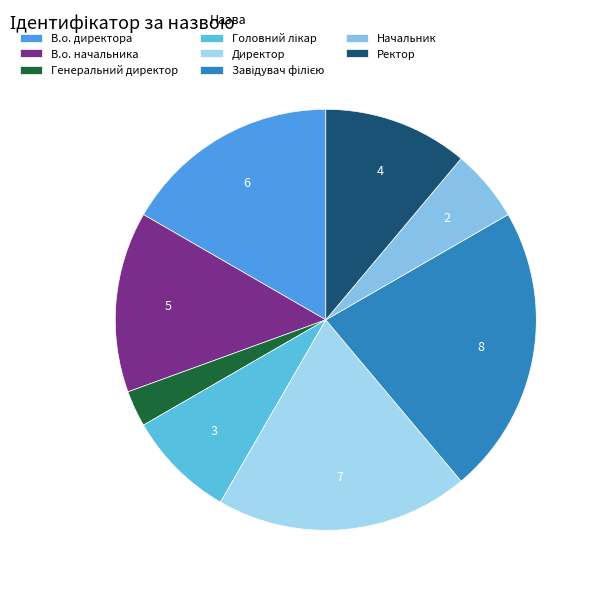

Is there any slice that represents more than half of the pie?

No